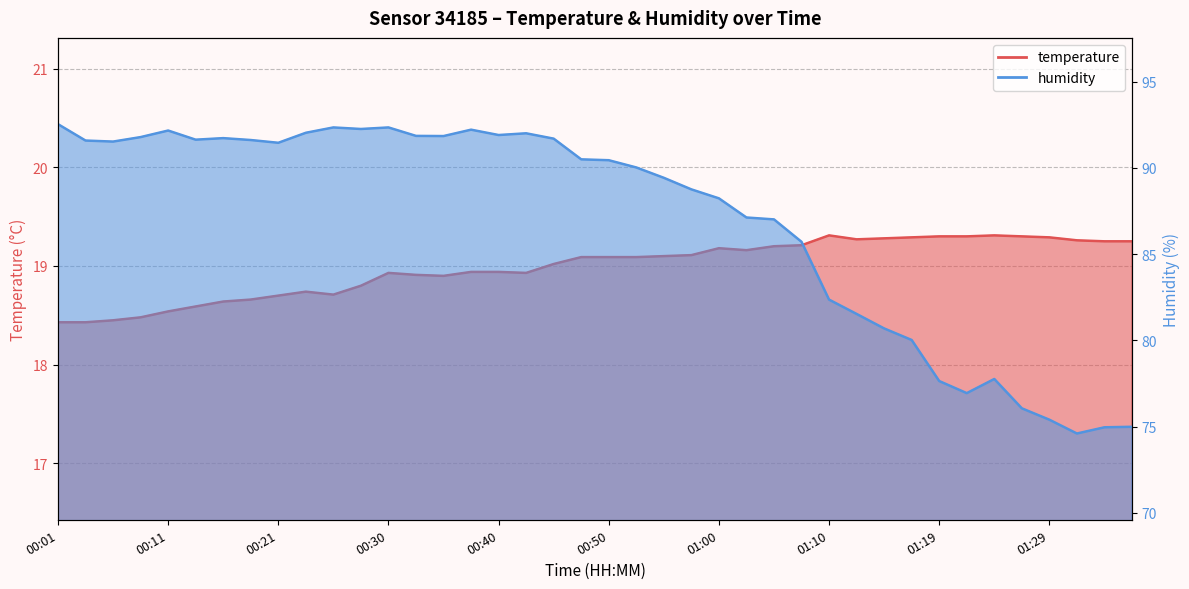

What is the difference between the highest and lowest values at 01:05?

67.8